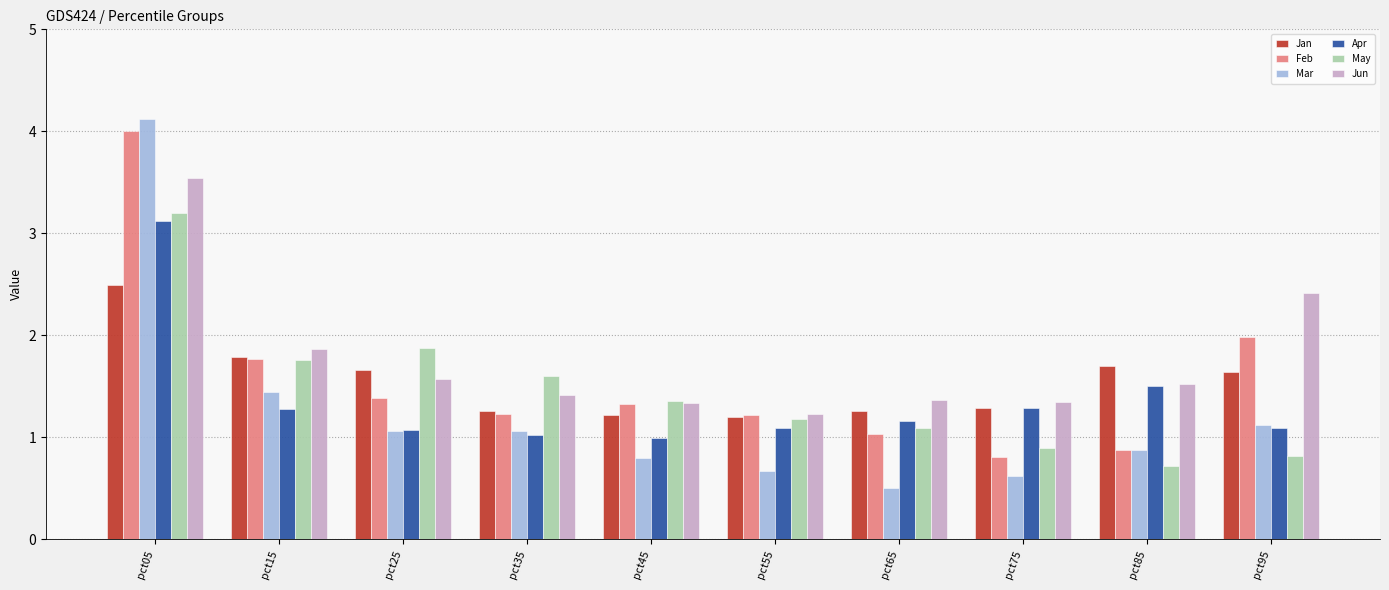

The May series shows 1.9 at pct25. True or false?

True